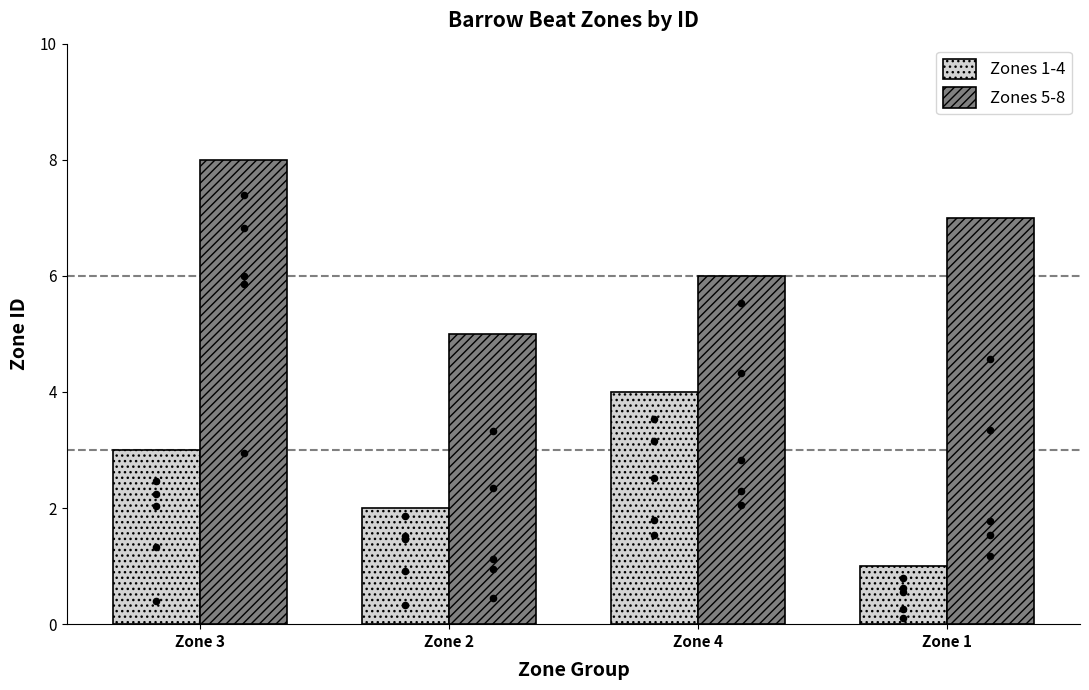

Which series has the largest total across all categories?

Zones 5-8